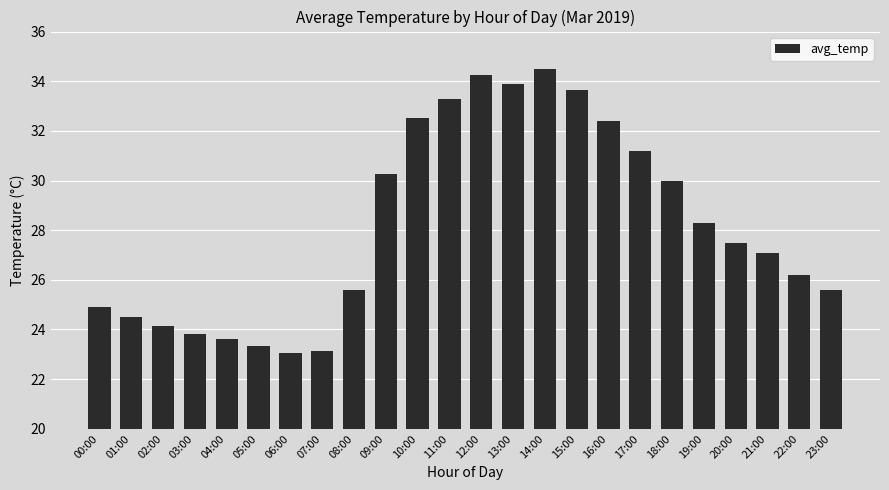

What is the sum of all values?

676.8